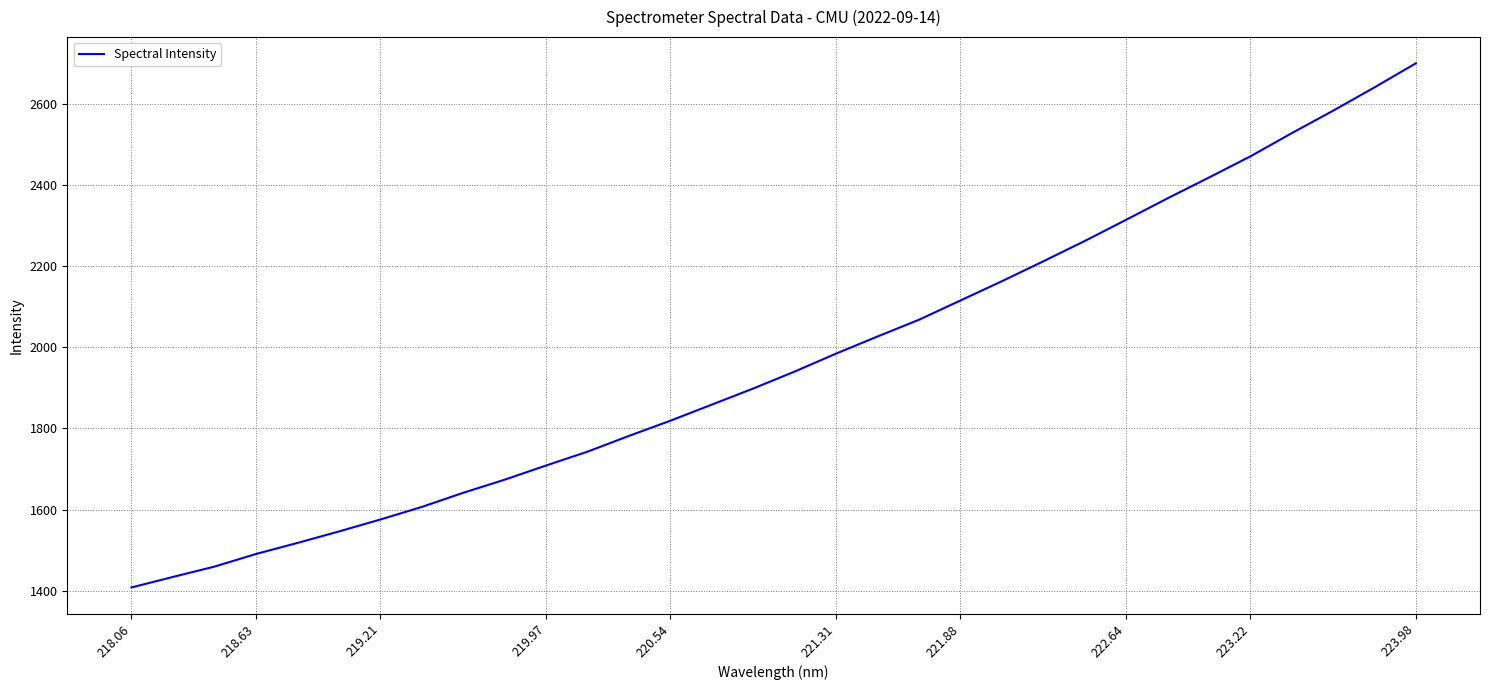

How many lines are shown in the chart?

1